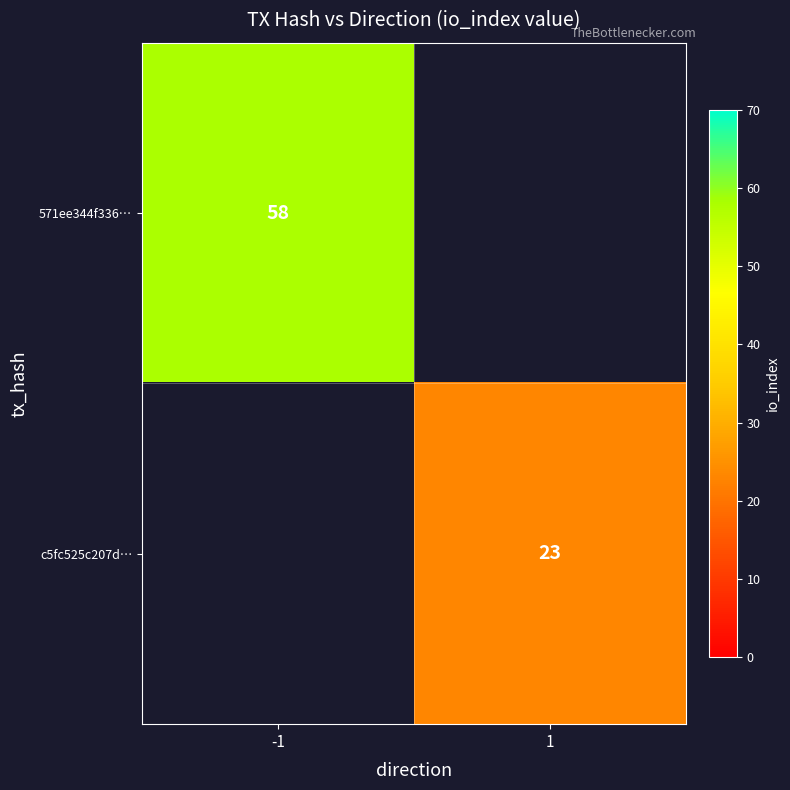

The 571ee344f336… series shows 58 at -1. True or false?

True